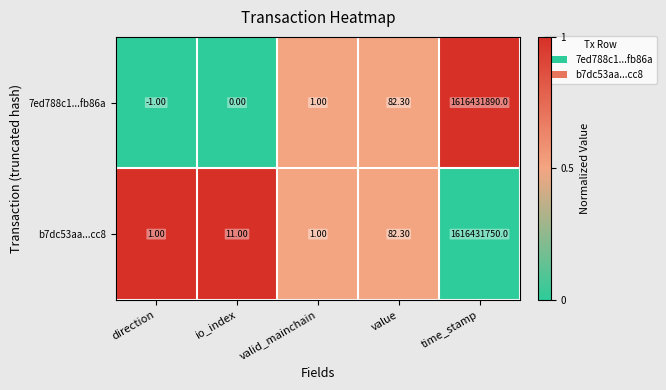

What is the average value of the b7dc53aa...cc8 series?

323286369.1